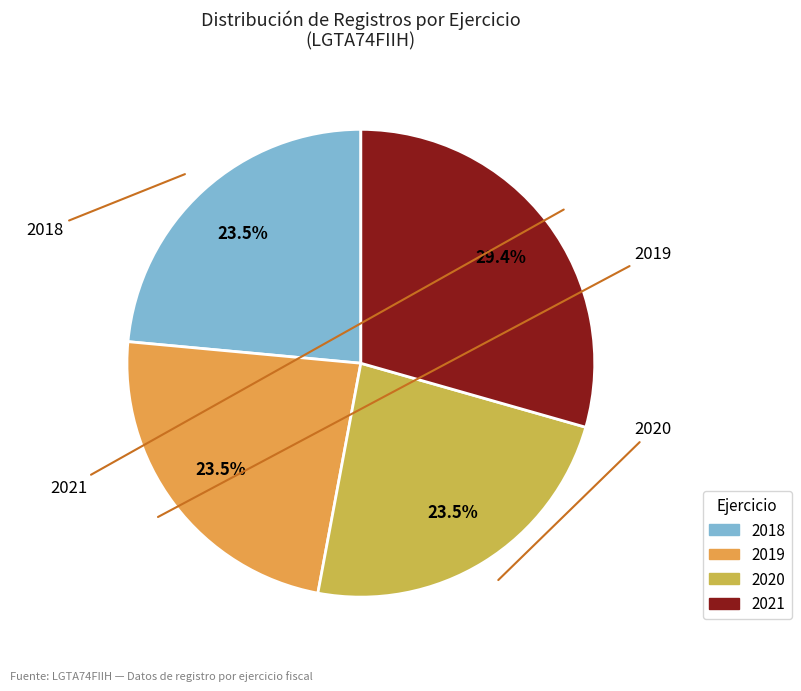

Count the number of slices in the pie.

4